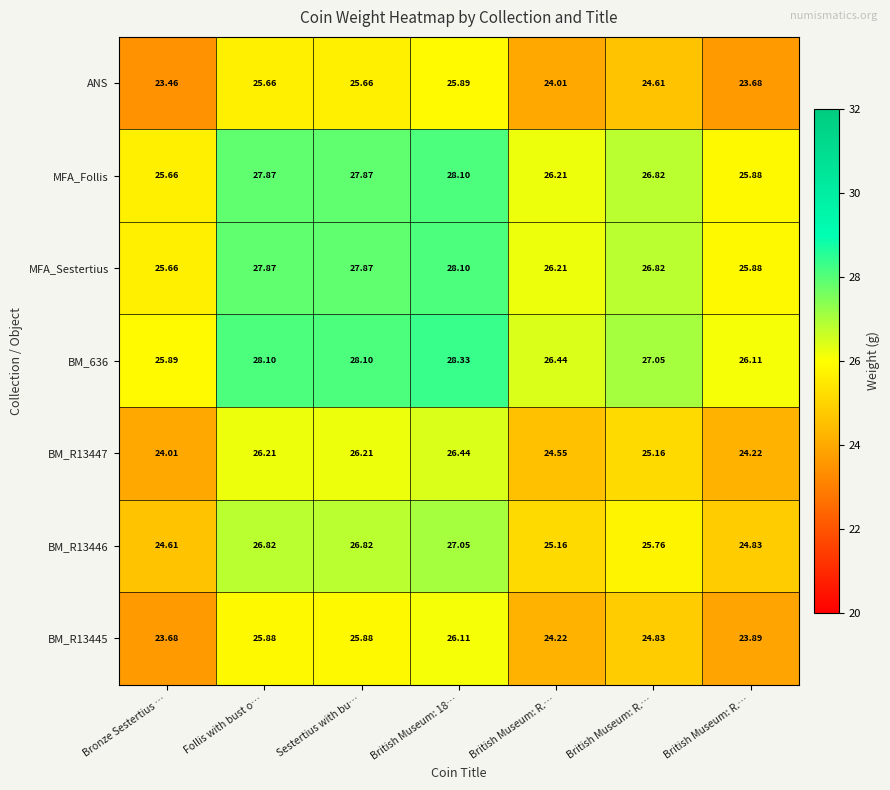

How many data points in MFA_Sestertius are above 26?

5